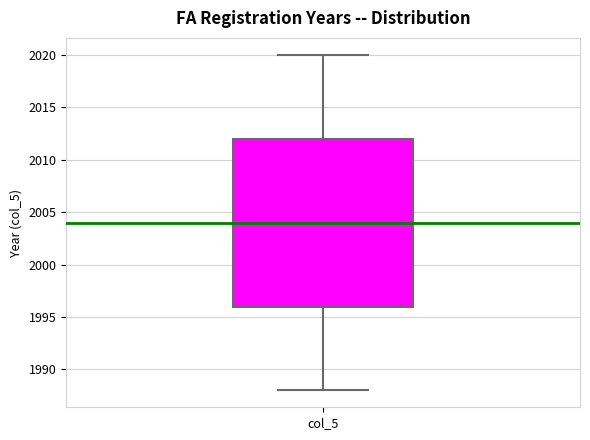

Read this box plot against the y-axis: the position of the median line, the range covered by the box, and the ends of both whiskers. The values are not printed on the chart, so give them approximately, as read against the axis.

median 2004, box 1996 to 2012, whiskers 1988 to 2020